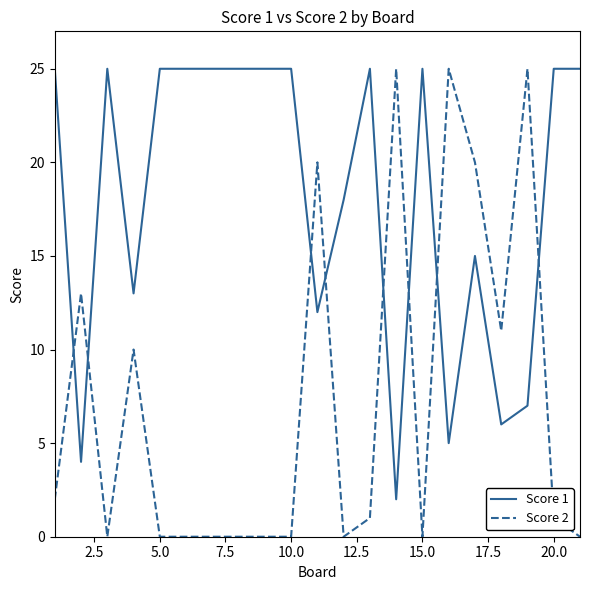

Rank the series by their average value, from lowest to highest.

Score 2, Score 1